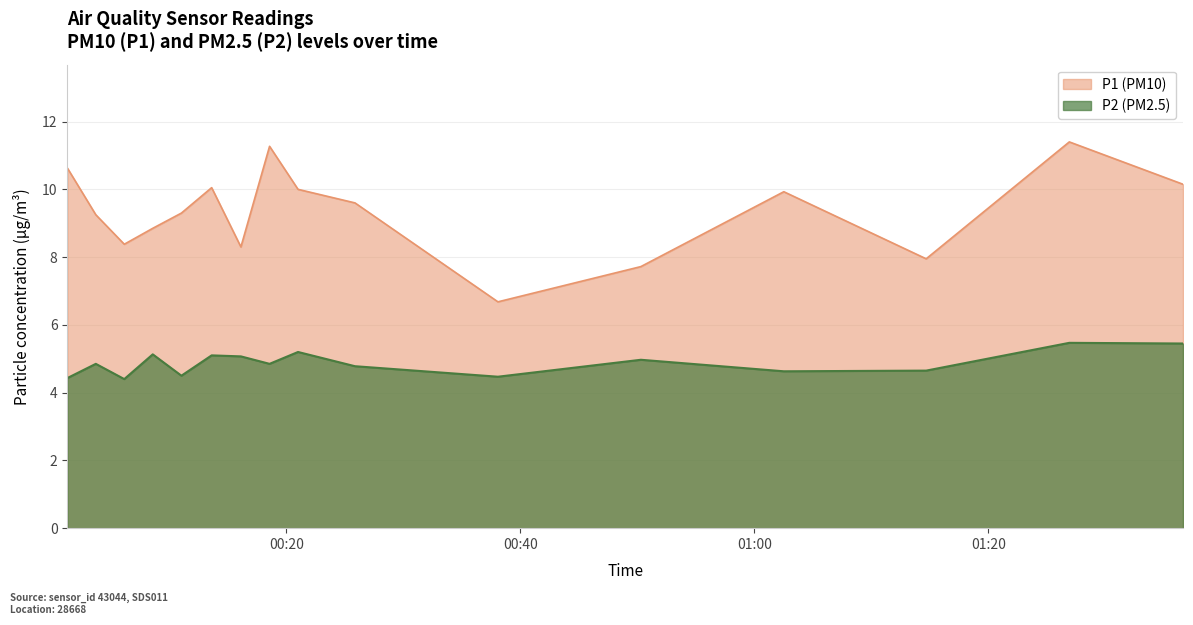

Which series has the widest spread of values?

P1 (PM10)